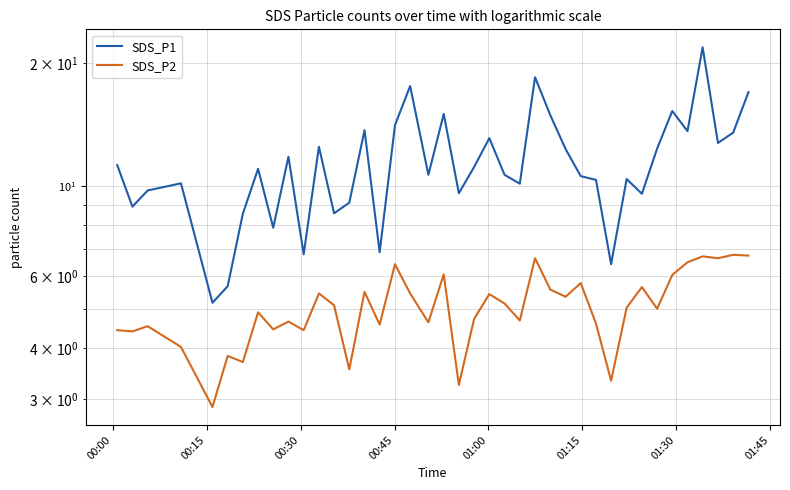

In SDS_P2, how many points are higher than both neighbors (excluding endpoints)?

14